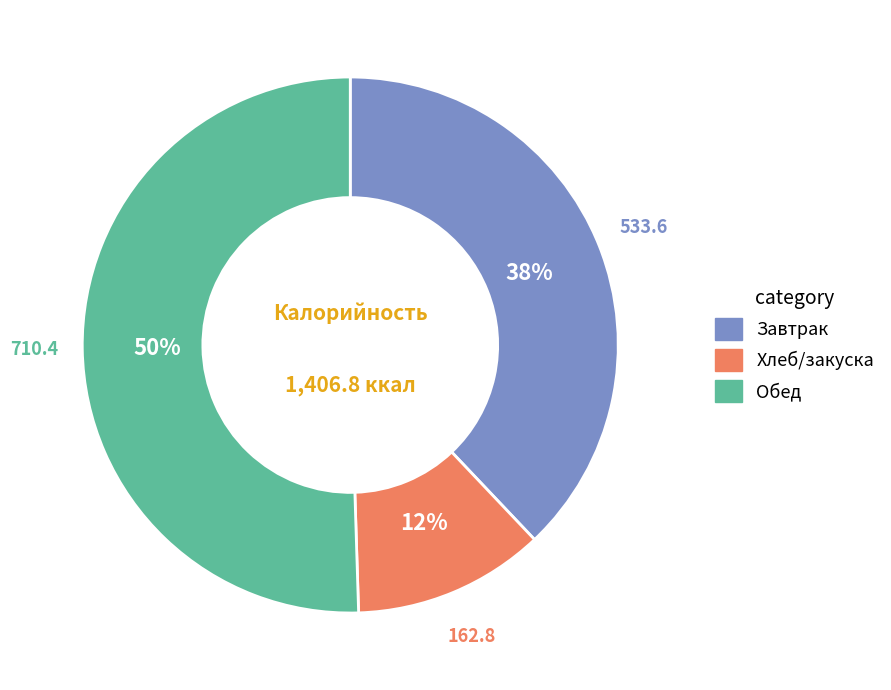

To the nearest percent, what is the average slice percentage?

33%